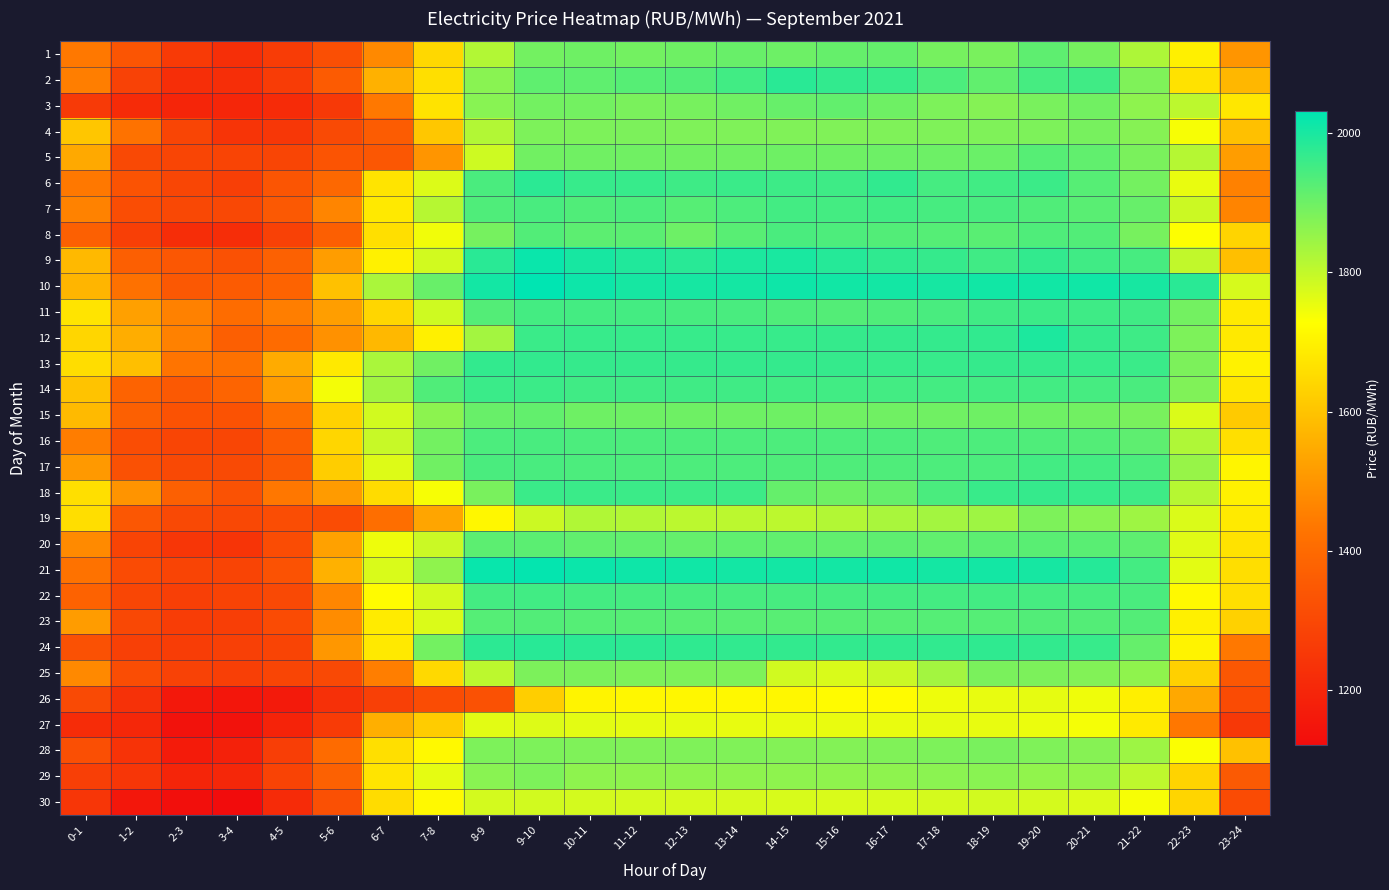

Count the number of categories in the chart.

24